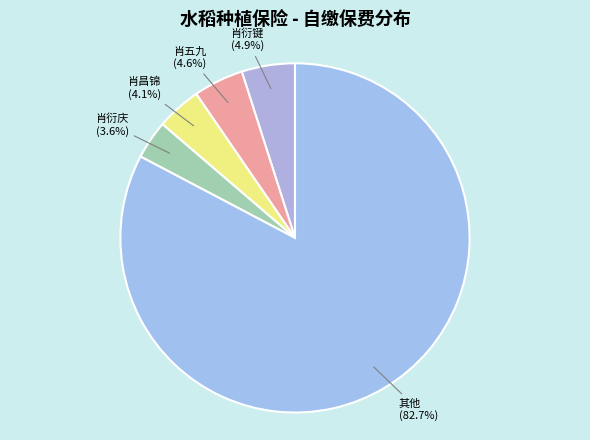

How many slices are in this pie chart?

5